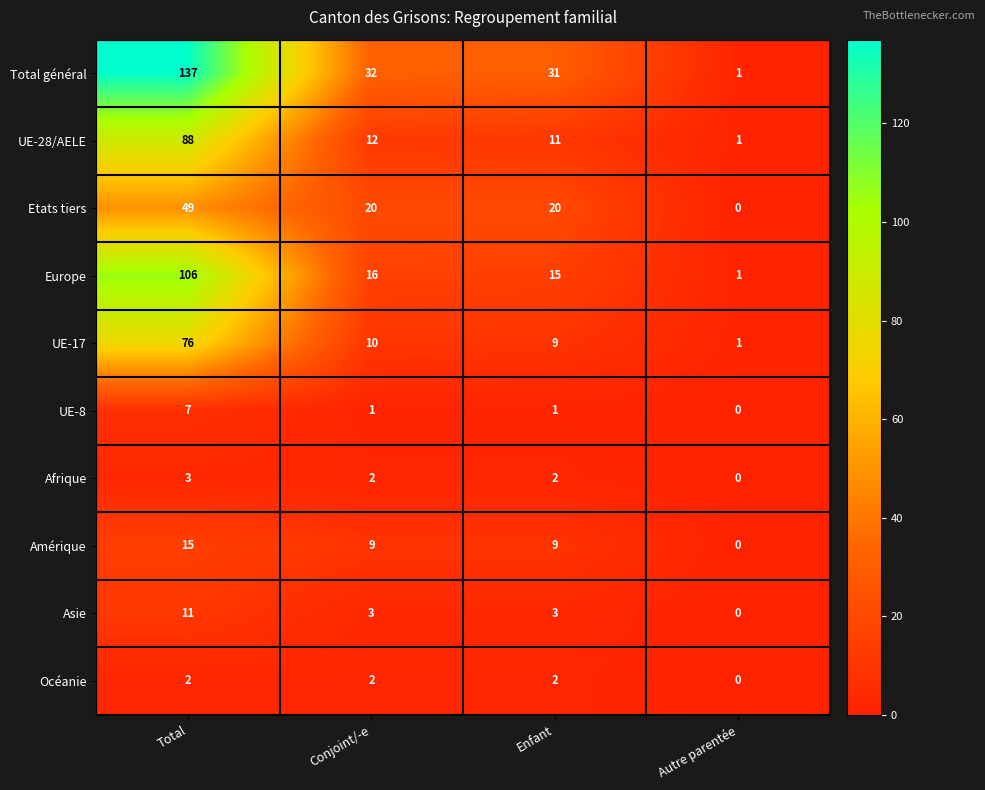

Which series changed the most between Total and Conjoint/-e?

Total général